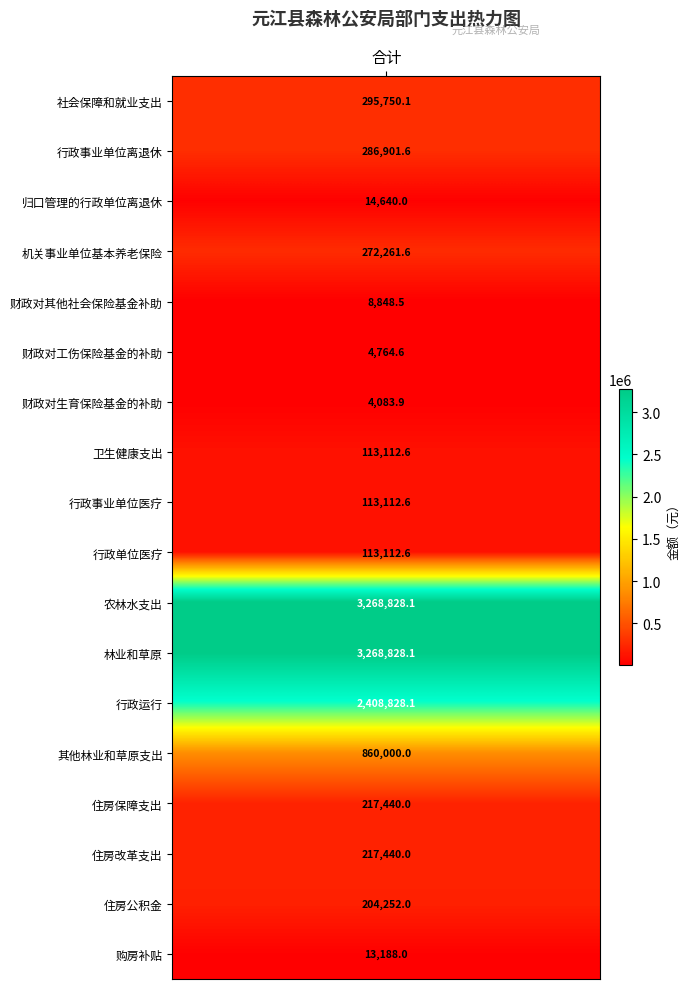

Reading left to right, list all the values displayed in this chart.

0=295750.1	1=286901.6	2=14640.0	3=272261.6	4=8848.5	5=4764.6	6=4083.9	7=113112.6	8=113112.6	9=113112.6	10=3268828.1	11=3268828.1	12=2408828.1	13=860000.0	14=217440.0	15=217440.0	16=204252.0	17=13188.0